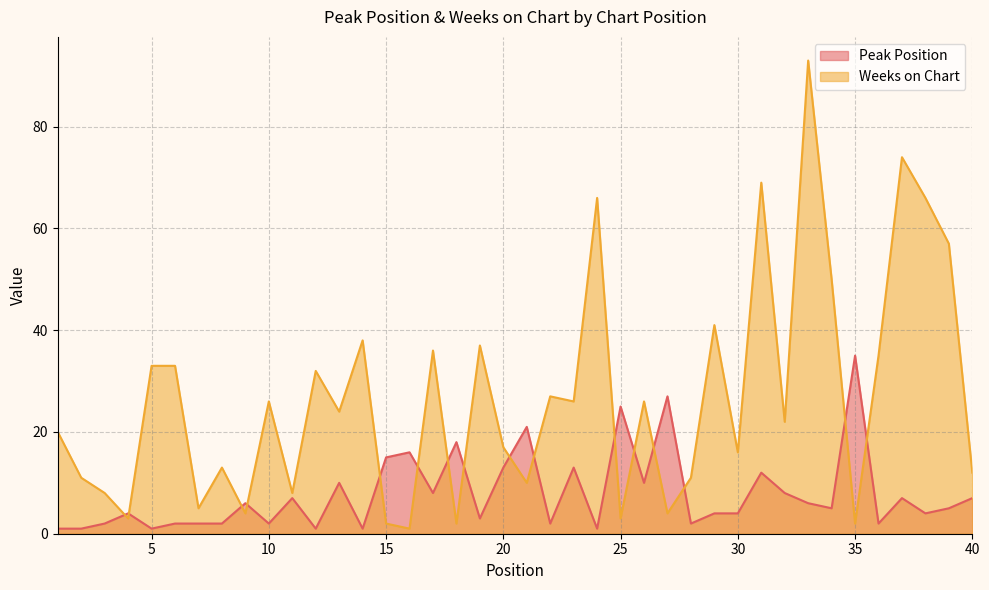

Which series has the largest total across all categories?

Weeks on Chart